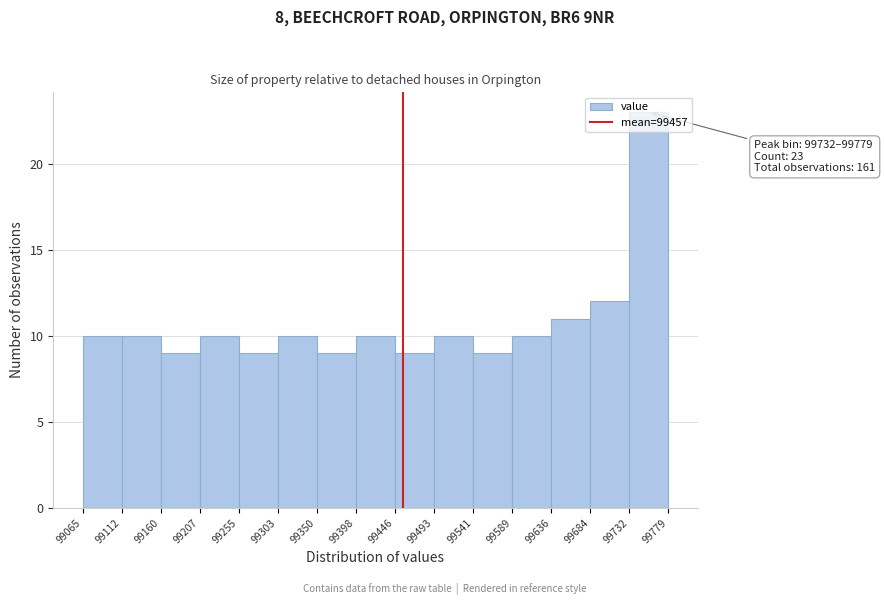

Over which range of the x-axis is the bar tallest?

99732 to 99779